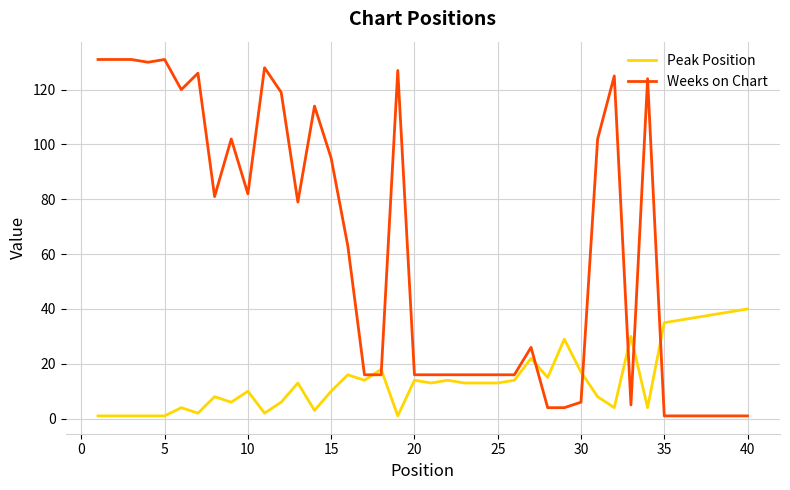

Which series has the largest total across all categories?

Weeks on Chart